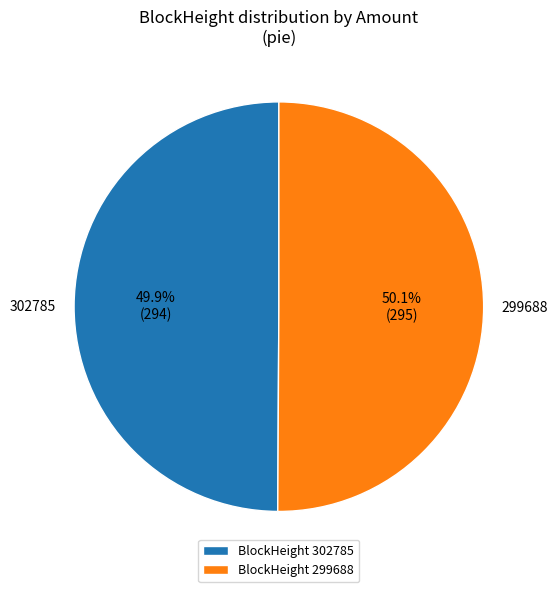

To the nearest percent, what percentage of the pie is 299688?

50%